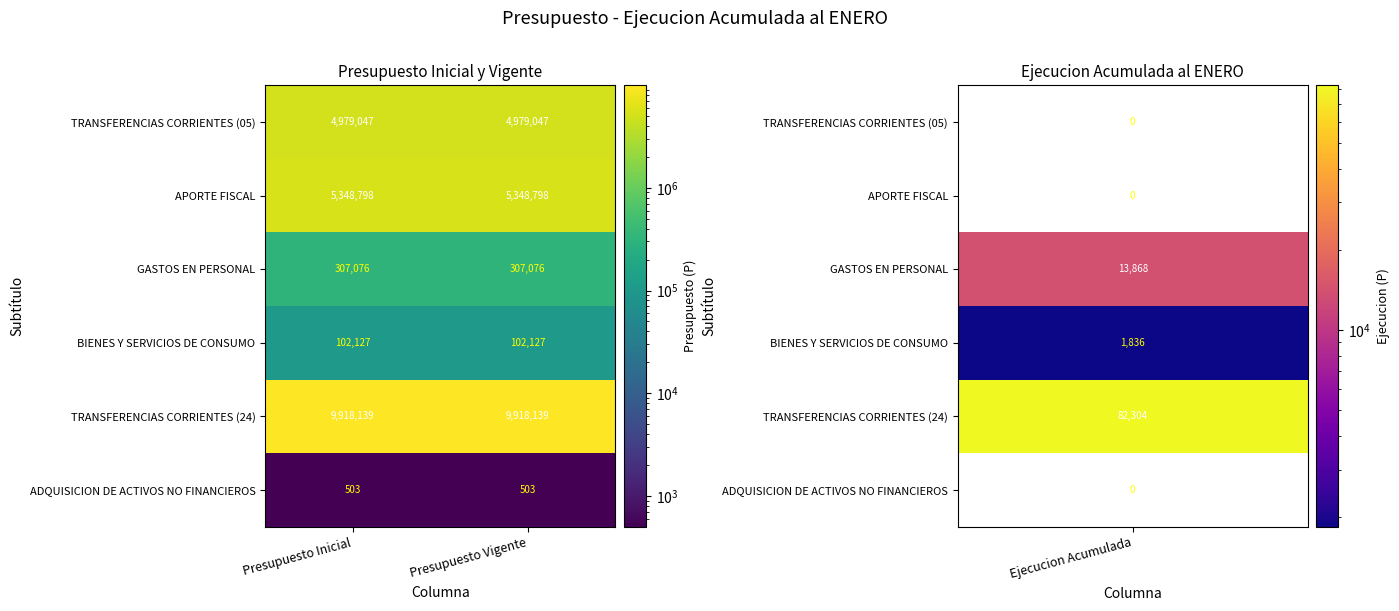

Reading left to right, list all the values displayed in this chart.

TRANSFERENCIAS CORRIENTES (05): Presupuesto Inicial=4979047	Presupuesto Vigente=4979047
APORTE FISCAL: Presupuesto Inicial=5348798	Presupuesto Vigente=5348798
GASTOS EN PERSONAL: Presupuesto Inicial=307076	Presupuesto Vigente=307076
BIENES Y SERVICIOS DE CONSUMO: Presupuesto Inicial=102127	Presupuesto Vigente=102127
TRANSFERENCIAS CORRIENTES (24): Presupuesto Inicial=9918139	Presupuesto Vigente=9918139
ADQUISICION DE ACTIVOS NO FINANCIEROS: Presupuesto Inicial=503	Presupuesto Vigente=503